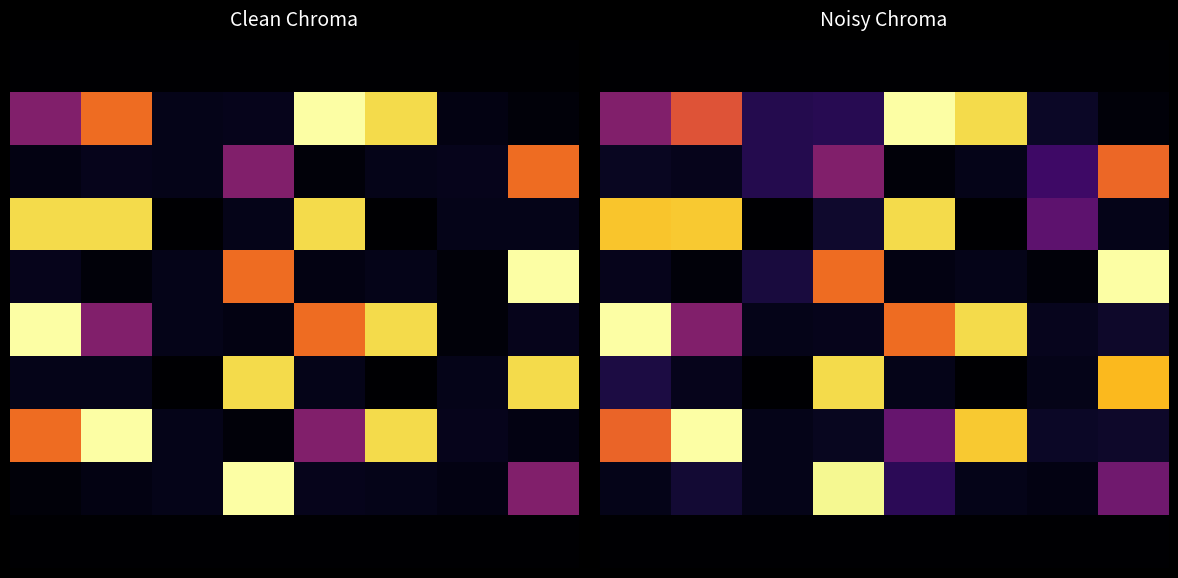

What is the spread (max minus min) of values at 5?

0.9